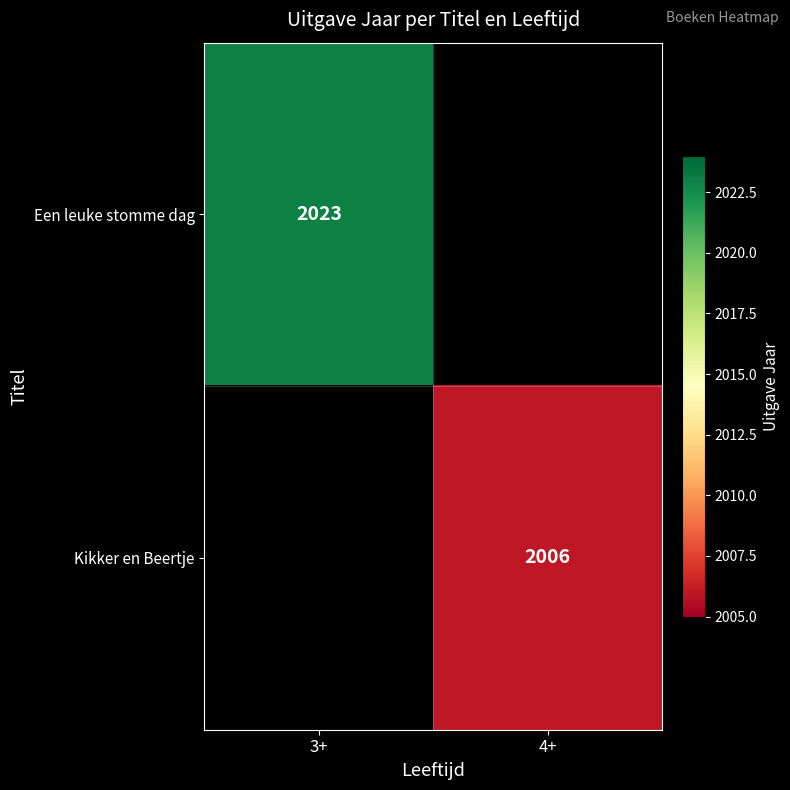

The value of Een leuke stomme dag at 3+ is 2023. True or false?

True